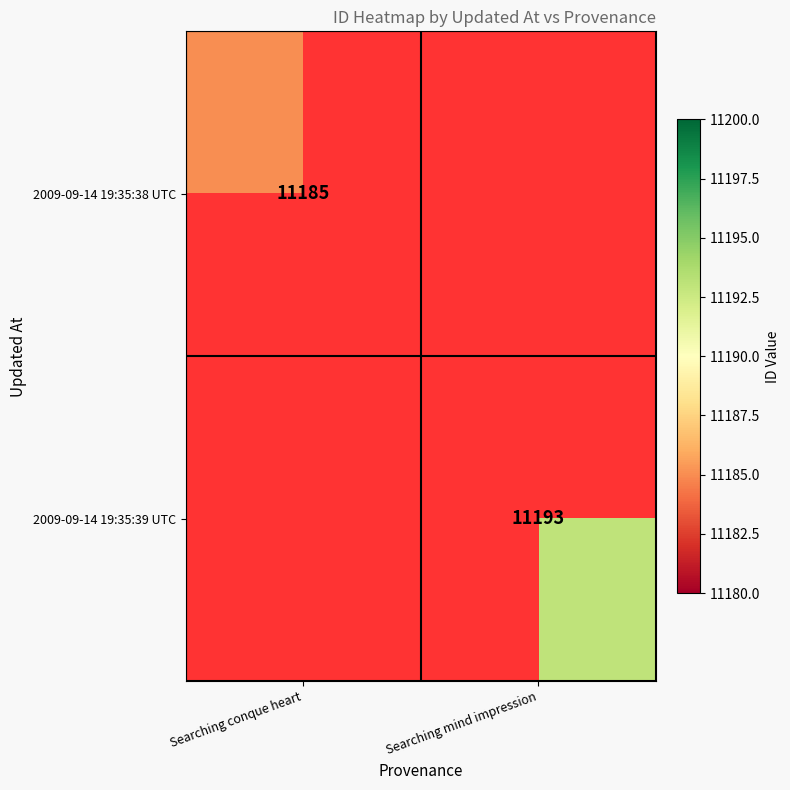

Is the value of 2009-09-14 19:35:38 UTC at Searching conque heart greater than the value of 2009-09-14 19:35:39 UTC at Searching mind impression?

No